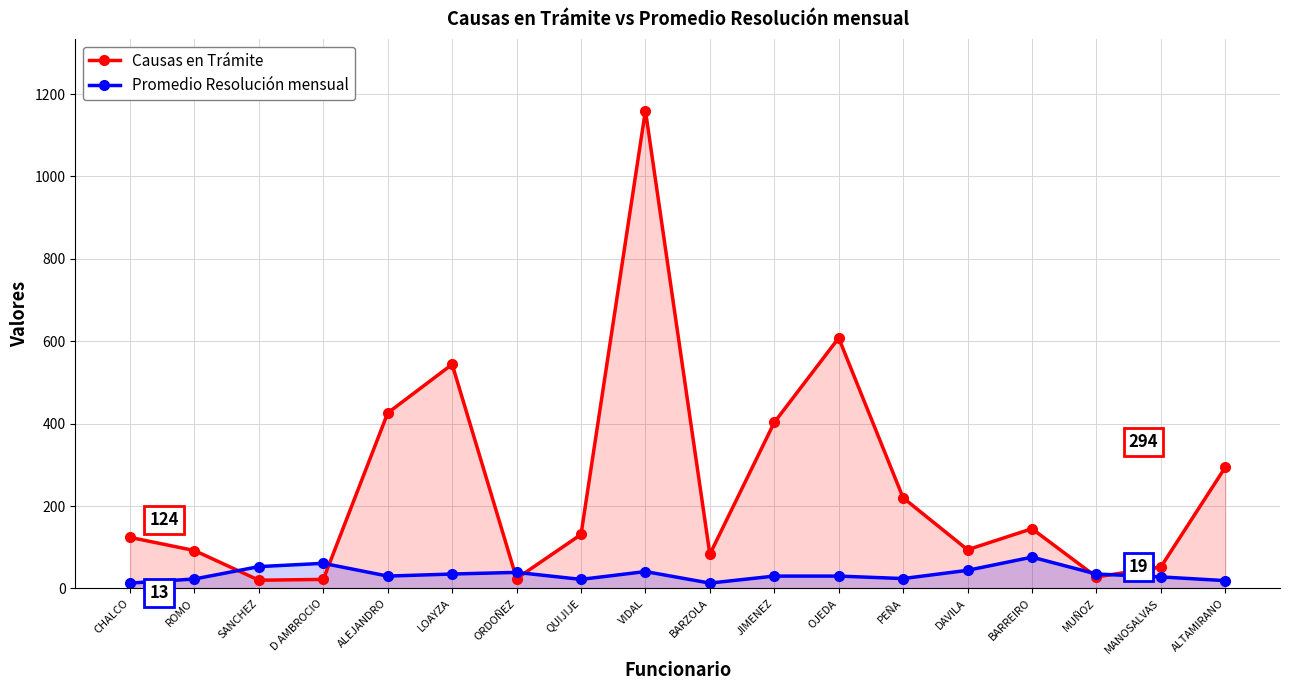

How many data points does each series have?

18